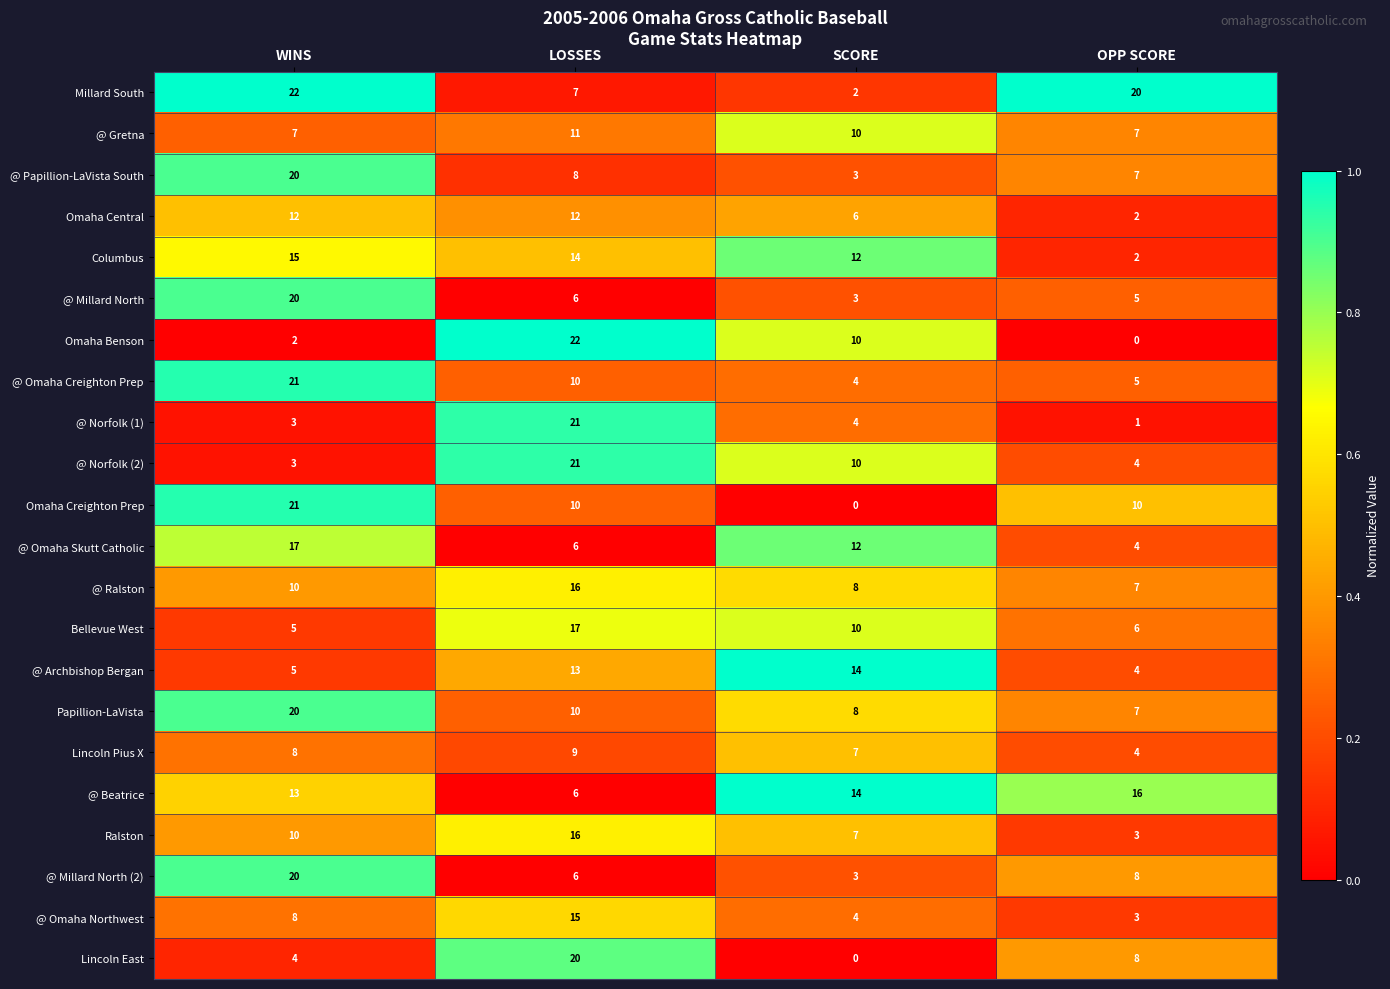

What is the highest value of the @ Omaha Northwest series?

15